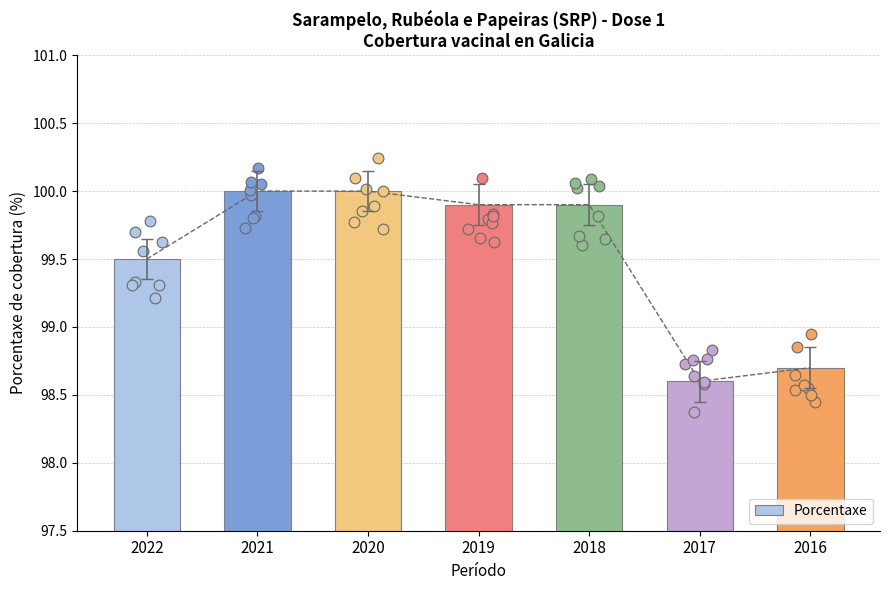

What is the change in value from 2021 to 2016?

-1.3